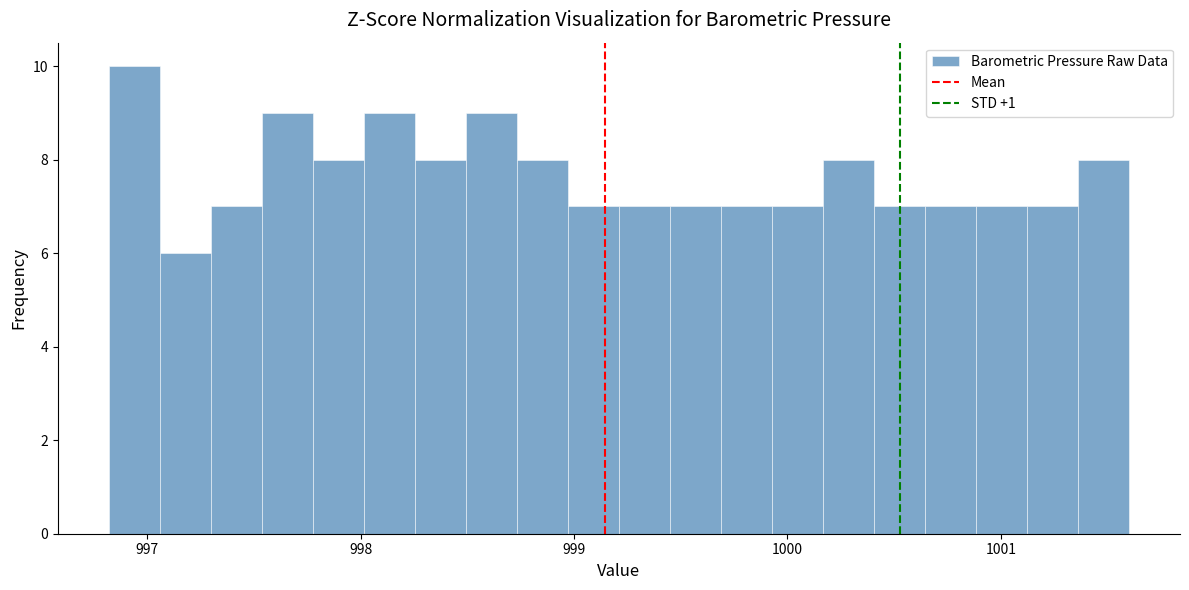

Read against the x-axis, roughly where is the centre of the tallest bar?

996.9